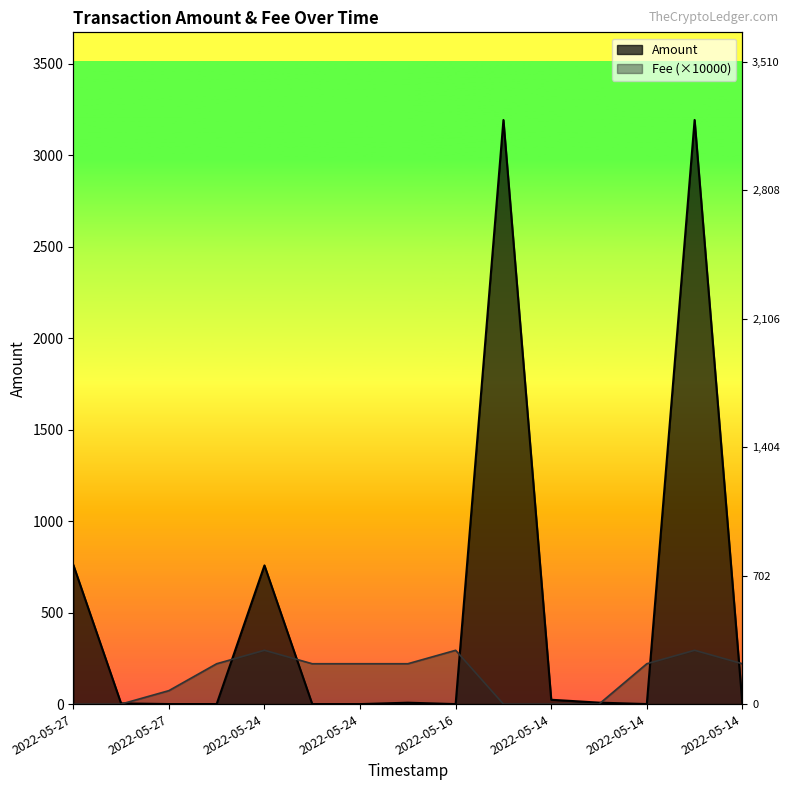

True or false: Fee and Amount cross at least once.

True